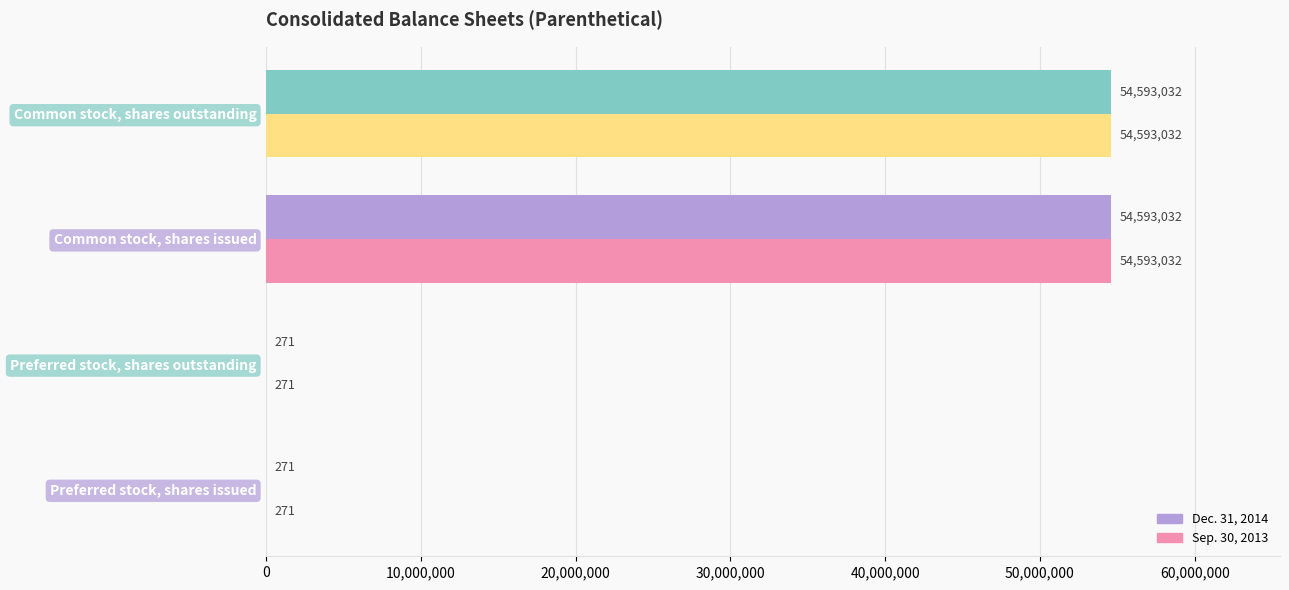

What is the sum of the Sep. 30, 2013 values at Preferred stock, shares issued and Common stock, shares outstanding?

54593303